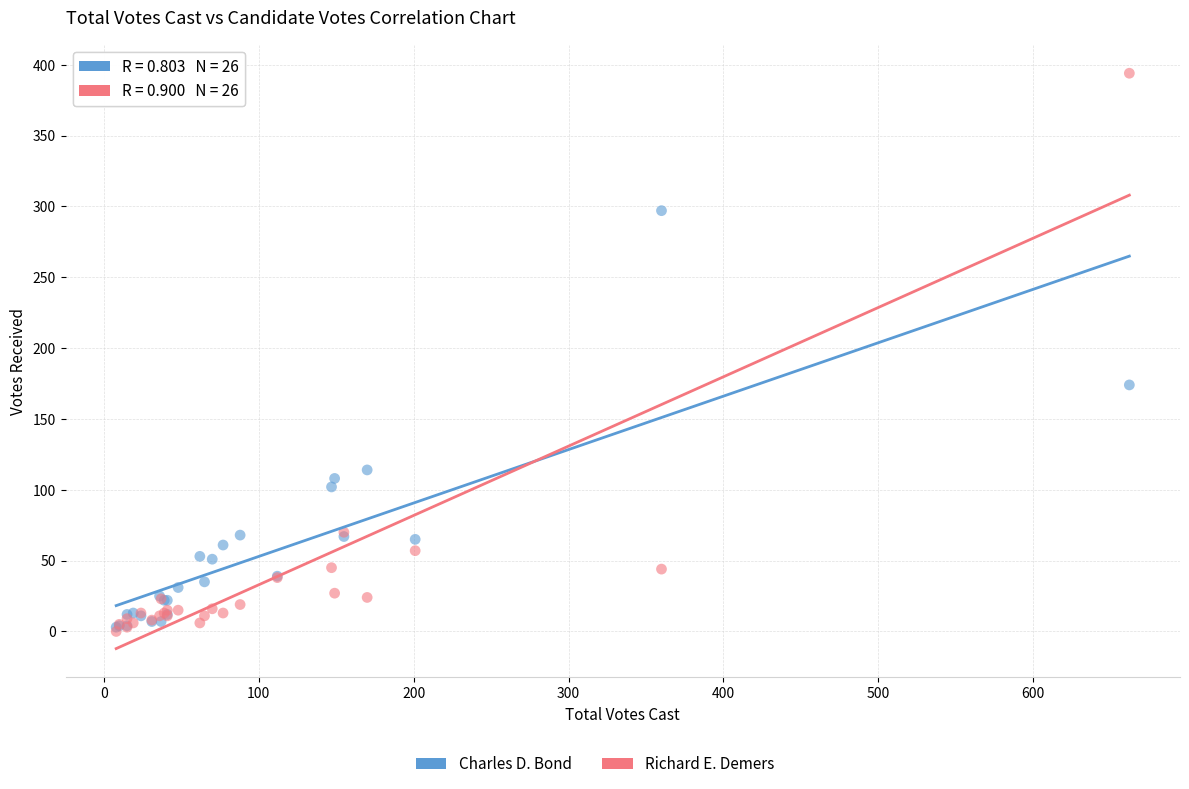

In the Charles D. Bond series, what Y value is closest to 150?

174